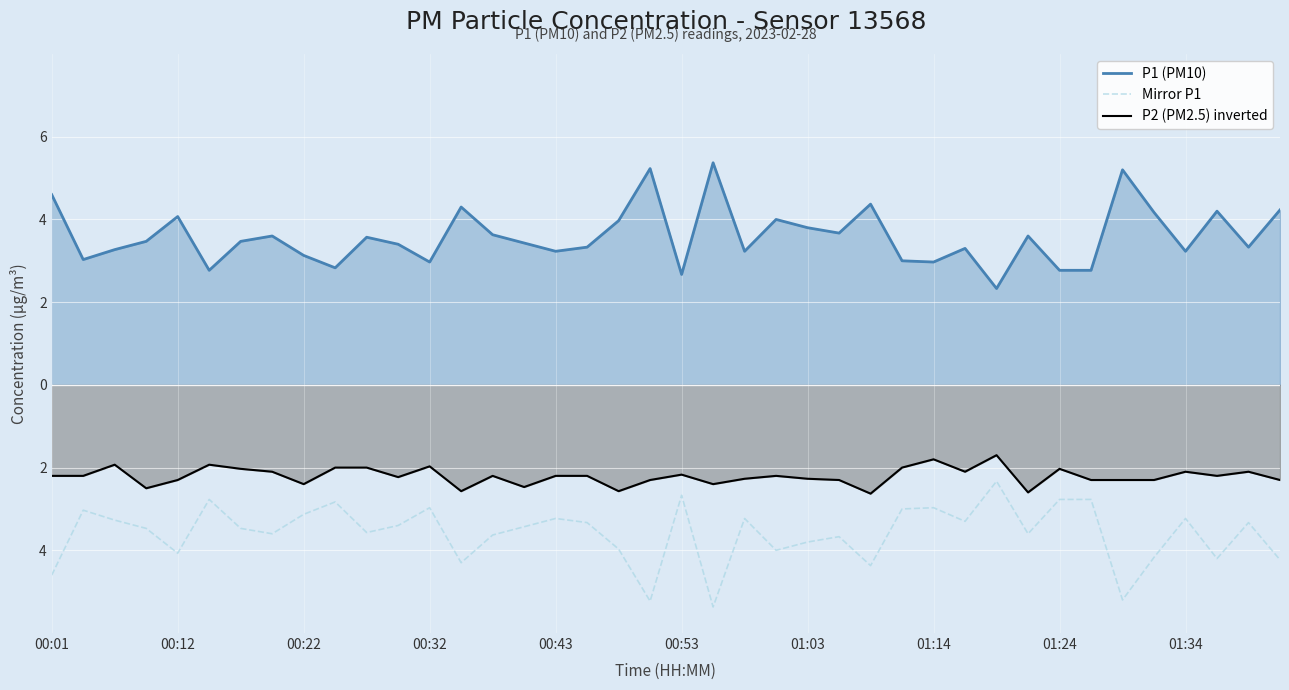

What position from the right is 29?

11